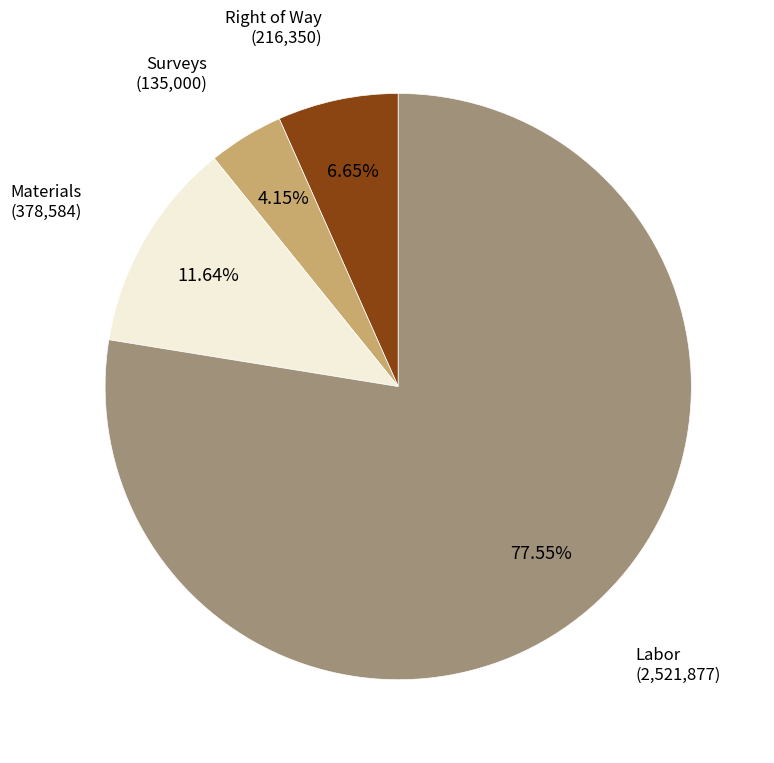

To the nearest percent, what is the difference between the largest and smallest slice percentages?

73%